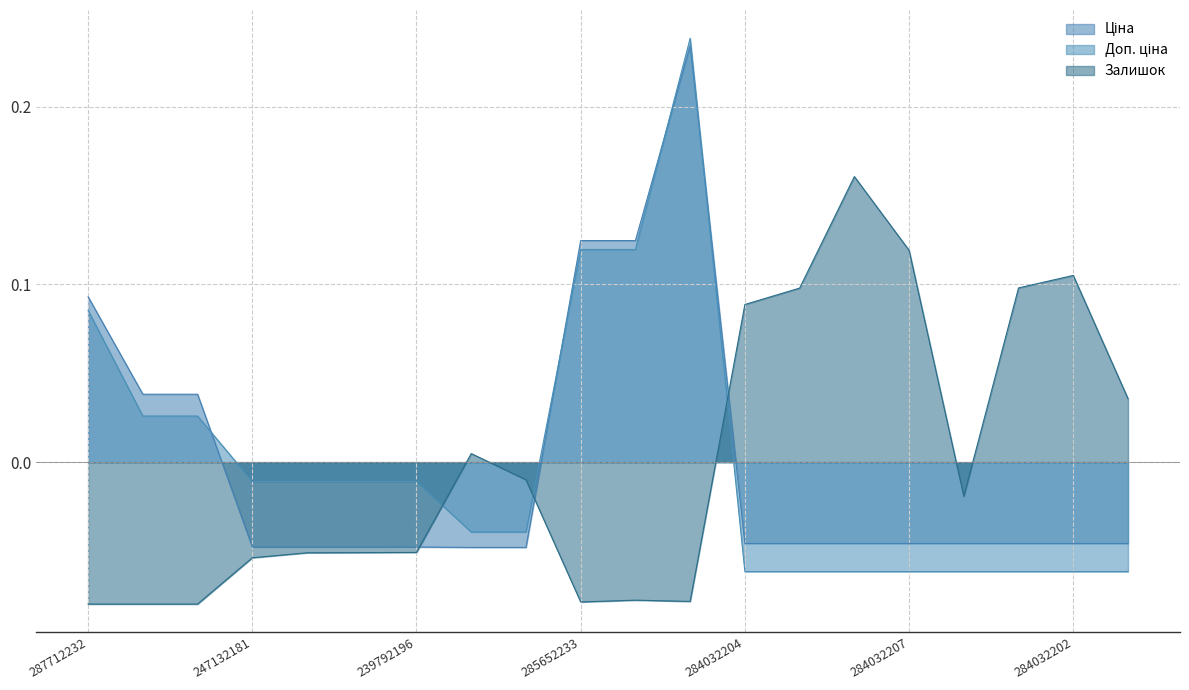

In Ціна, how many points are higher than both neighbors (excluding endpoints)?

1